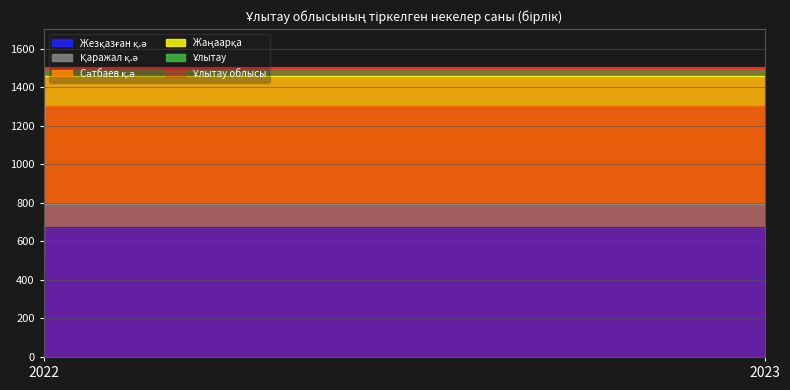

What is the greatest value displayed?

1498